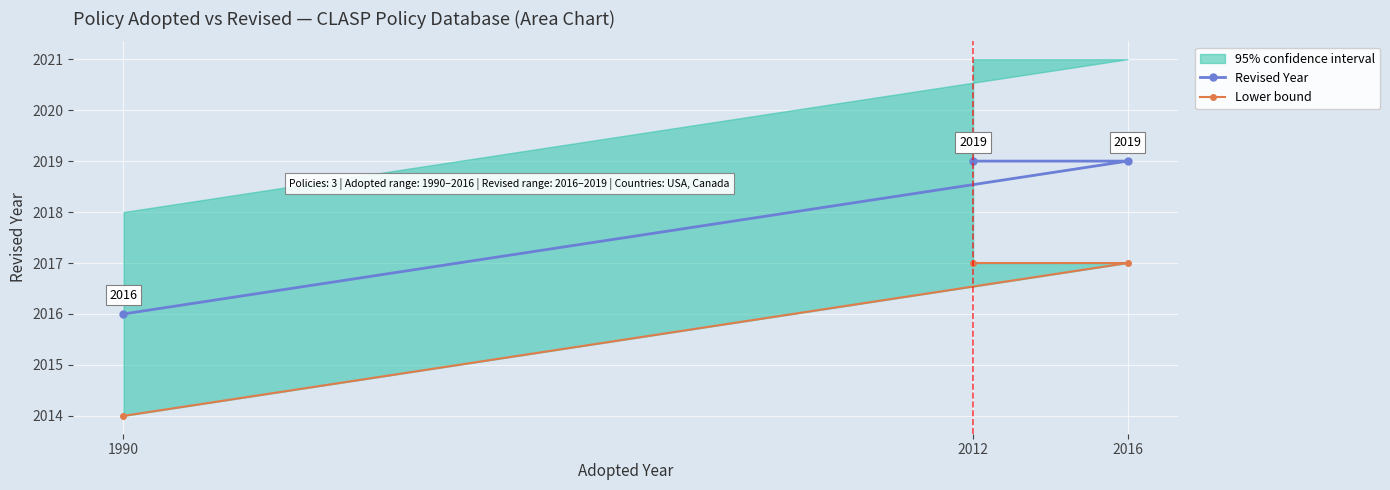

Is the value of Revised Year at 1990 greater than the value of Lower bound at 2012?

No